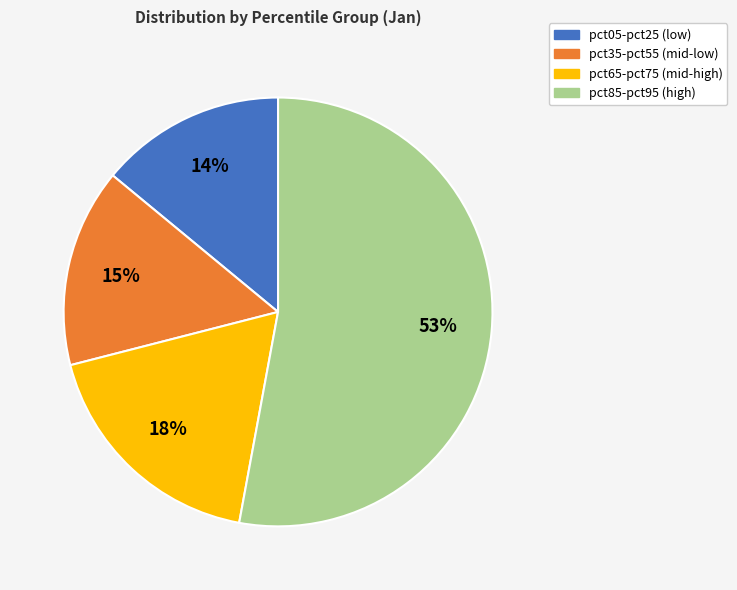

Is there any slice that represents more than half of the pie?

Yes